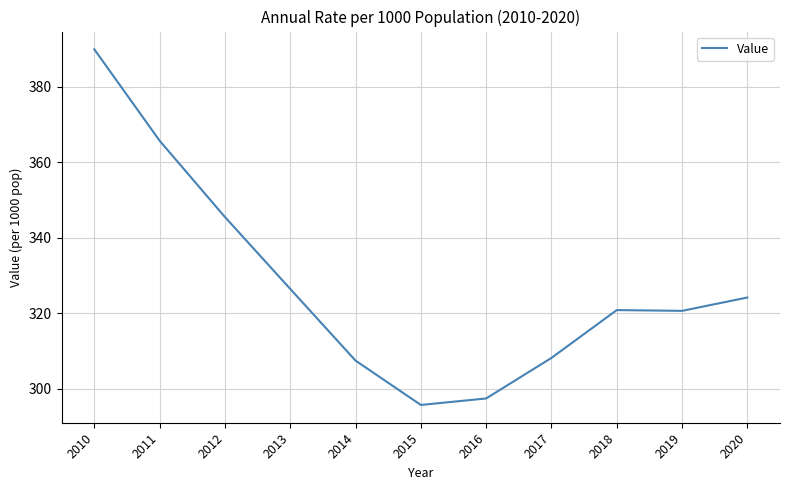

At which category does the chart reach its peak across all series?

2010